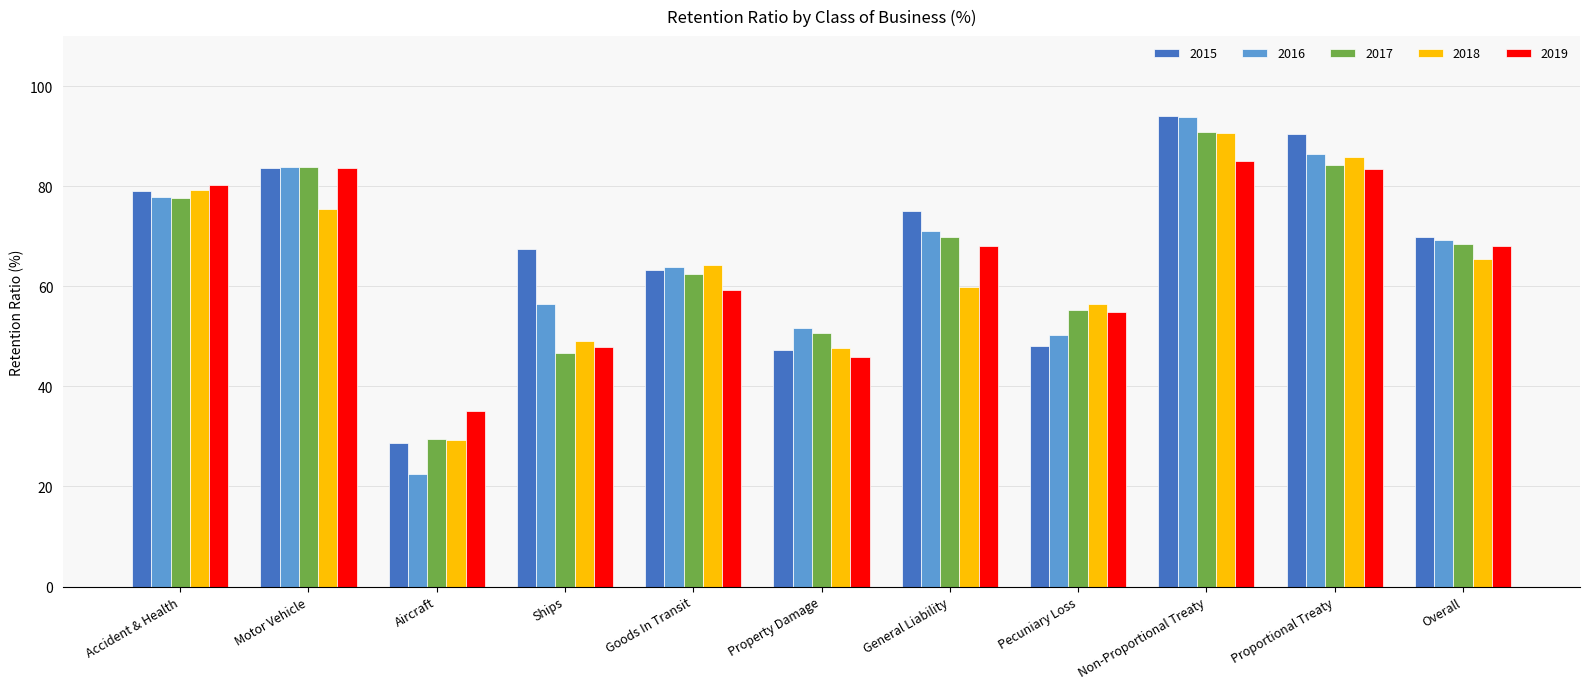

What is the greatest value displayed?

94.0